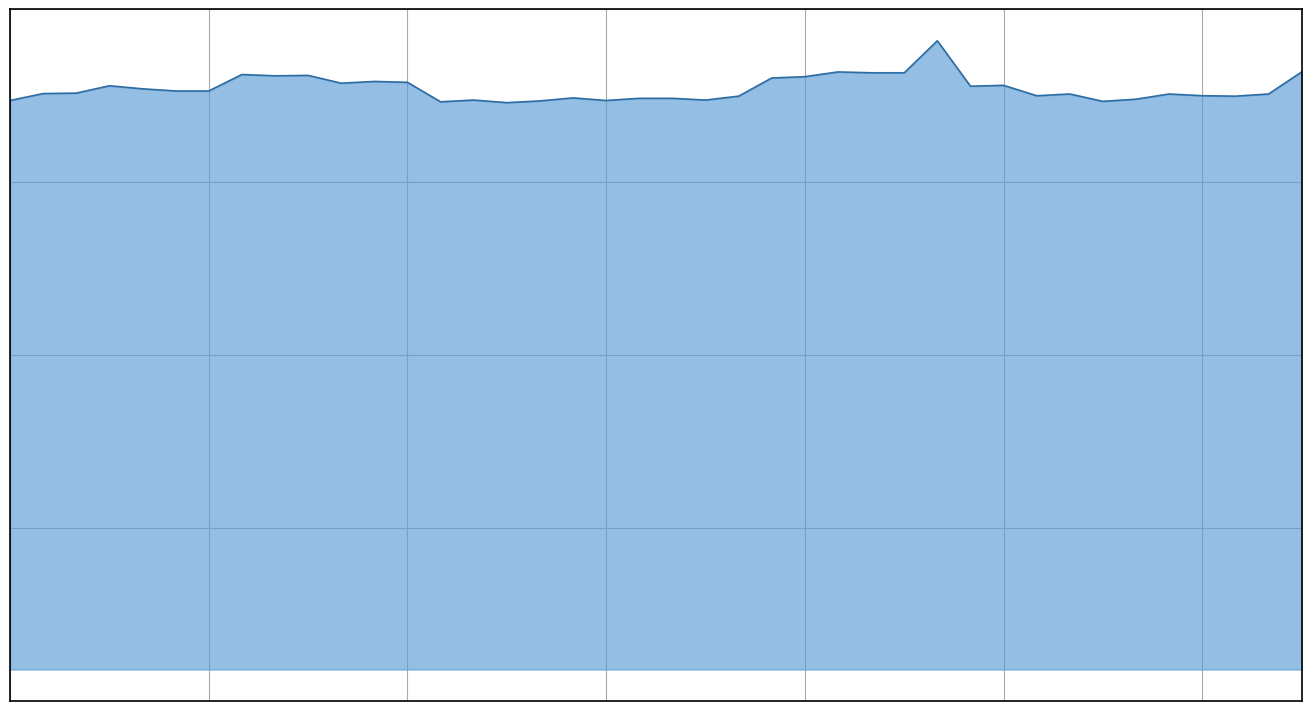

Is this an area chart (filled region under the line)?

Yes